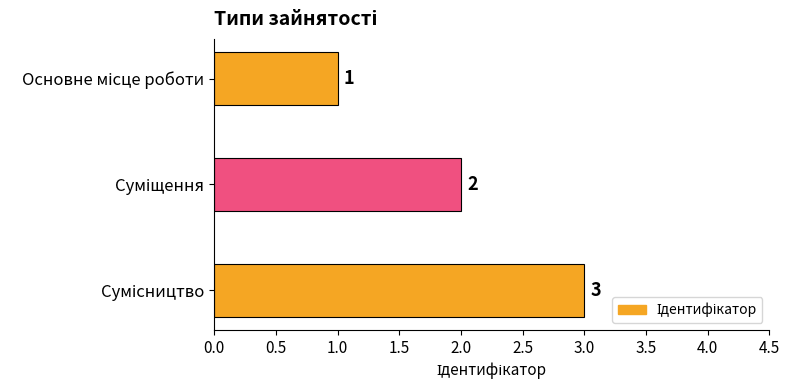

Count the values in the range 1 to 3.

3